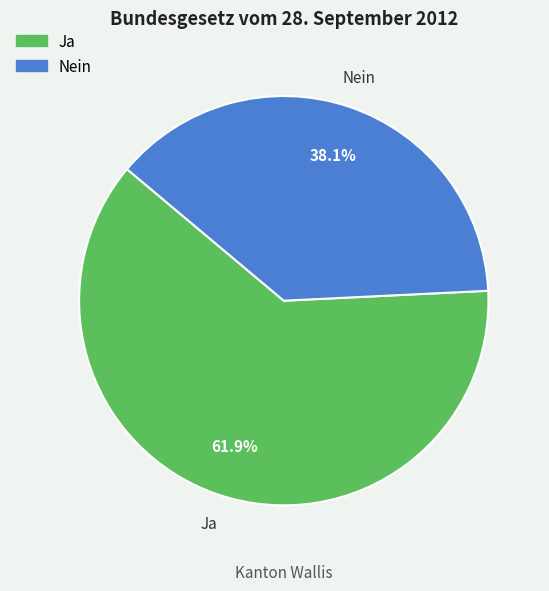

The Nein slice represents 38% of the pie. True or false?

True